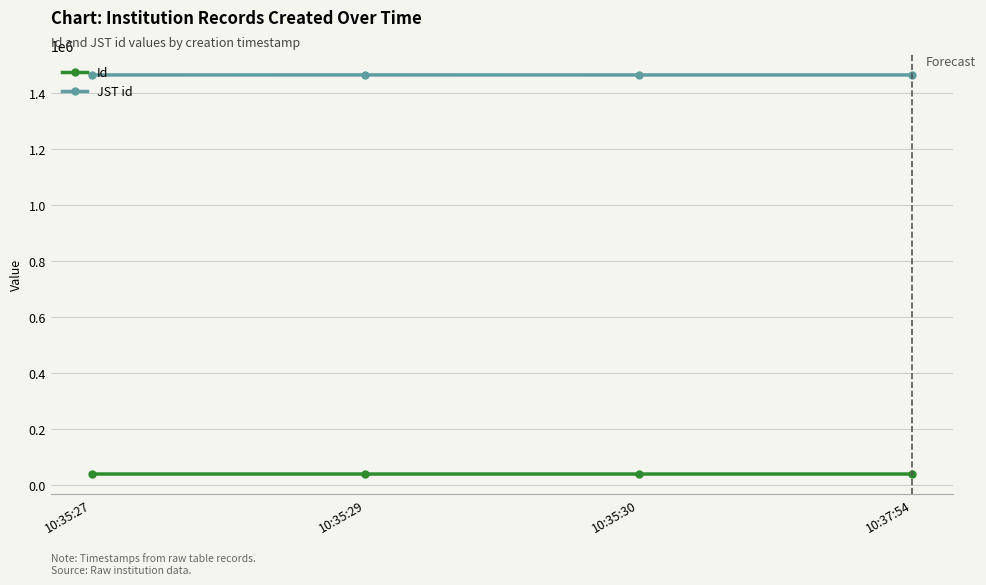

At how many categories does at least one series exceed 50996?

4